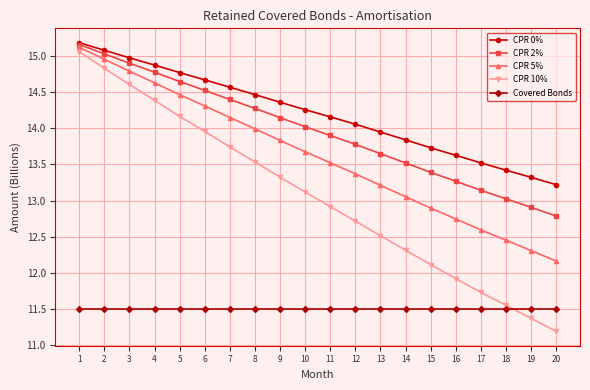

What is the value of the CPR 5% point at the 17th from the left?

12.6